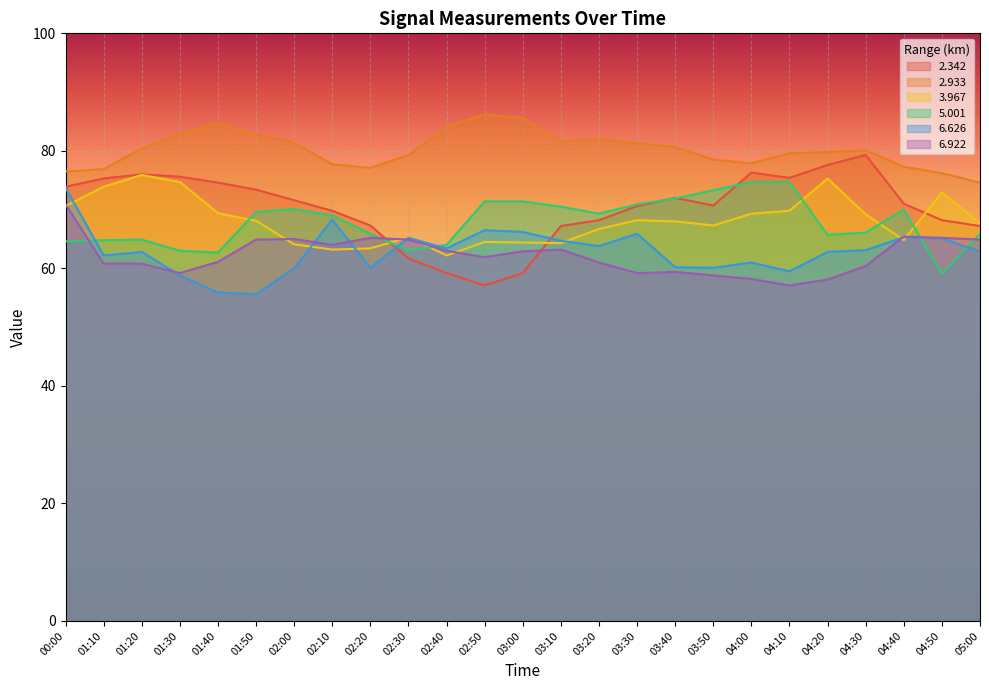

What is the value of the 3.967 point at the 24th from the left?

72.9